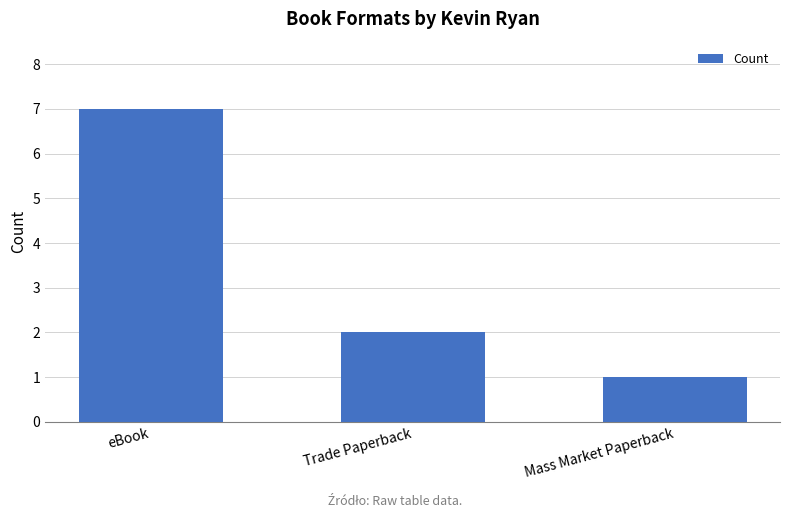

How many data points does each series have?

3